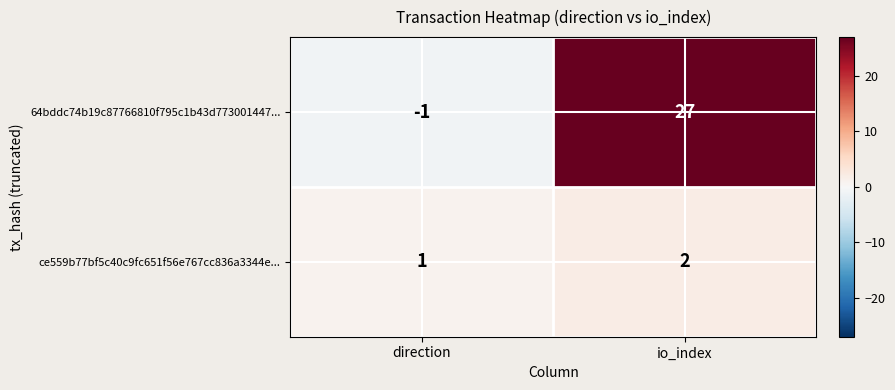

What is the difference between the maximum and minimum values in the 64bddc74b19c87766810f795c1b43d773001447... series?

28